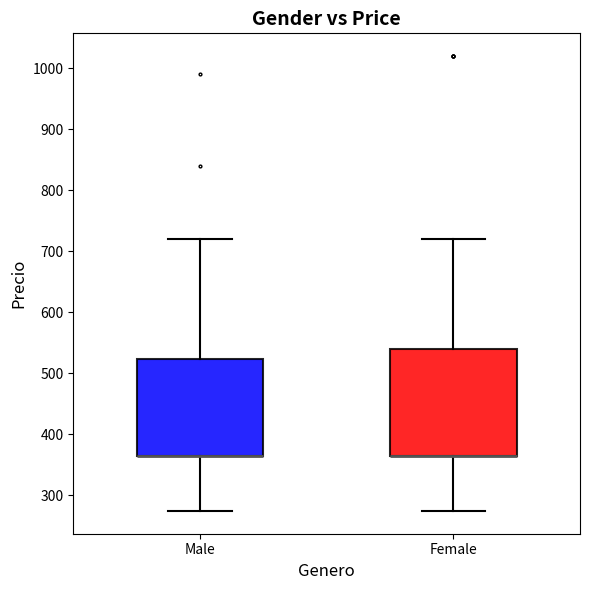

Reading left to right, transcribe this box plot: for each box, give where its median line is, the range the box spans, and where its two whiskers end, as read against the y-axis. The values are not printed on the chart, so give them approximately, as read against the axis.

Male: median 360 (drawn on the box's lower edge), box 360 to 520, whiskers 270 to 720
Female: median 360 (drawn on the box's lower edge), box 360 to 540, whiskers 270 to 720